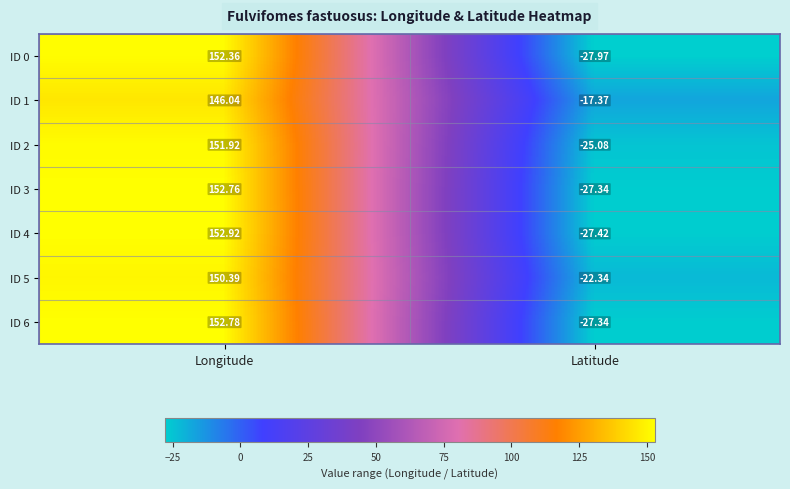

Where is ID 5 nearest to the value 64?

Latitude